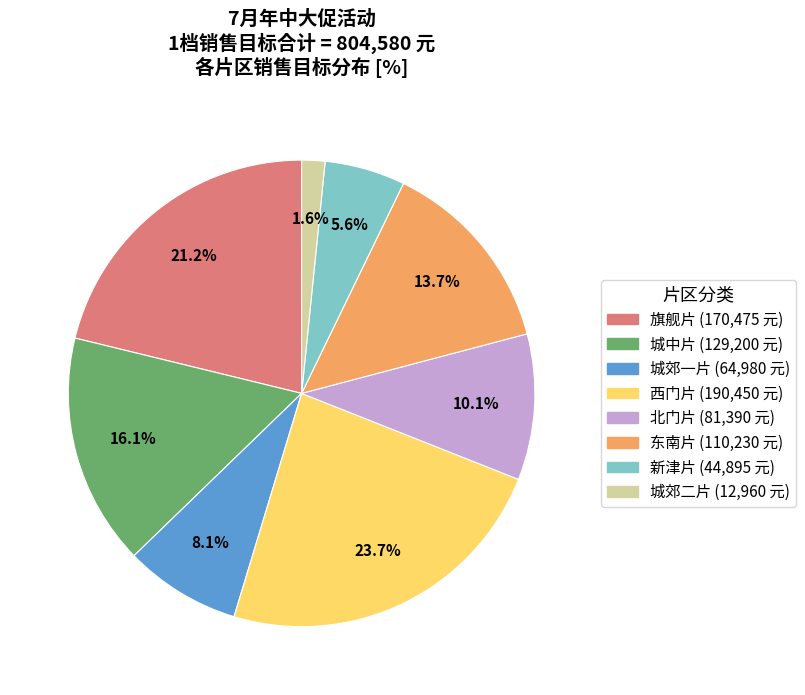

What is the largest slice in the pie chart?

西门片